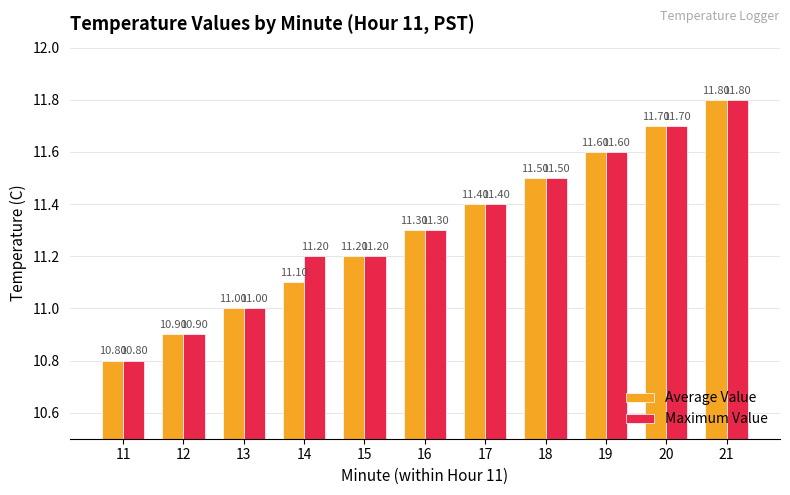

Which series has the largest total across all categories?

Maximum Value